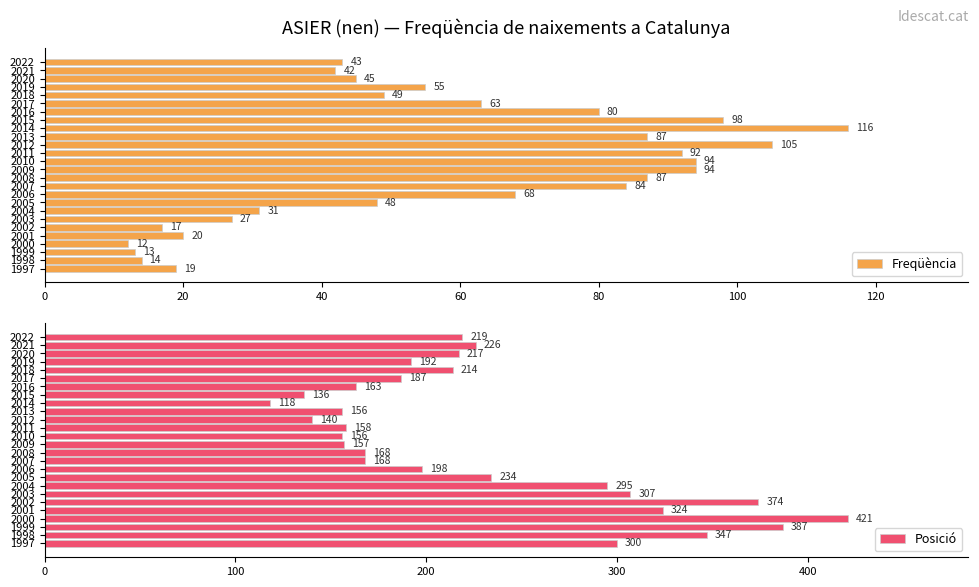

How many bars are there in each group?

2